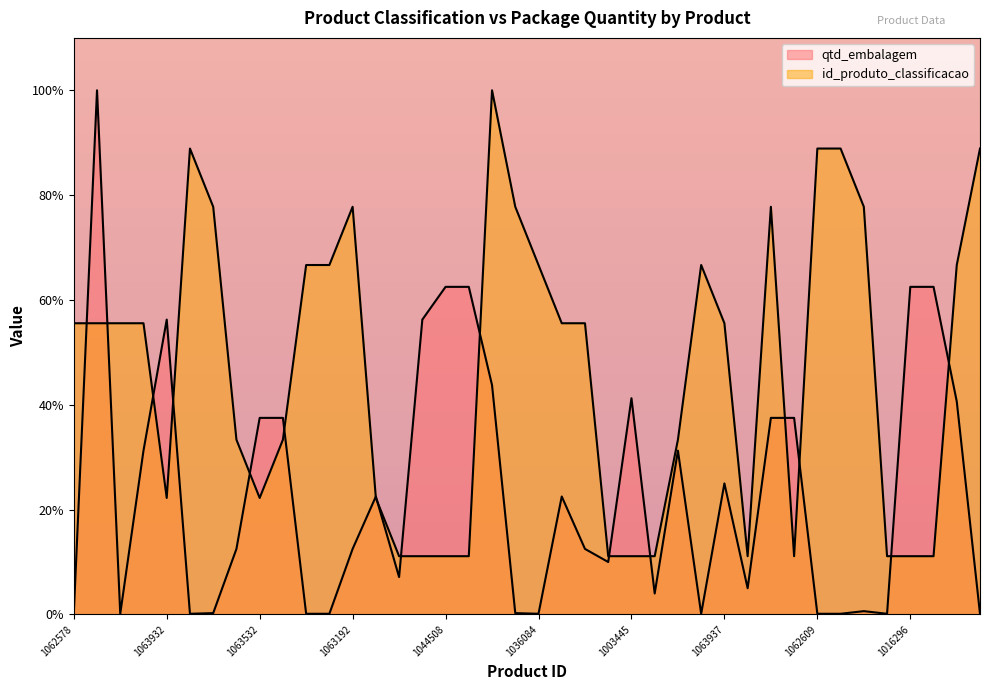

Reading left to right, what are all the values shown in this chart?

qtd_embalagem: 1062578=0.1	1063045=100.0	1062583=0.1	1062233=31.2	1063932=56.2	1062618=0.1	1063083=0.2	1061335=12.5	1063532=37.5	1063910=37.5	1063197=0.1	1033077=0.1	1063192=12.5	1061243=22.5	1024914=7.1	1050915=56.2	1044508=62.5	1006584=62.5	1063180=43.8	1063452=0.2	1036084=0.1	1061076=22.5	1015427=12.5	1063983=10.0	1003445=41.2	1064001=4.0	1063500=31.2	1063508=0.1	1063937=25.0	1063420=5.0	1062428=37.5	1061331=37.5	1062609=0.1	1062643=0.1	1063021=0.6	1006282=0.1	1016296=62.5	1061839=62.5	1062879=40.6	1062638=0.1
id_produto_classificacao: 1062578=55.6	1063045=55.6	1062583=55.6	1062233=55.6	1063932=22.2	1062618=88.9	1063083=77.8	1061335=33.3	1063532=22.2	1063910=33.3	1063197=66.7	1033077=66.7	1063192=77.8	1061243=22.2	1024914=11.1	1050915=11.1	1044508=11.1	1006584=11.1	1063180=100.0	1063452=77.8	1036084=66.7	1061076=55.6	1015427=55.6	1063983=11.1	1003445=11.1	1064001=11.1	1063500=33.3	1063508=66.7	1063937=55.6	1063420=11.1	1062428=77.8	1061331=11.1	1062609=88.9	1062643=88.9	1063021=77.8	1006282=11.1	1016296=11.1	1061839=11.1	1062879=66.7	1062638=88.9